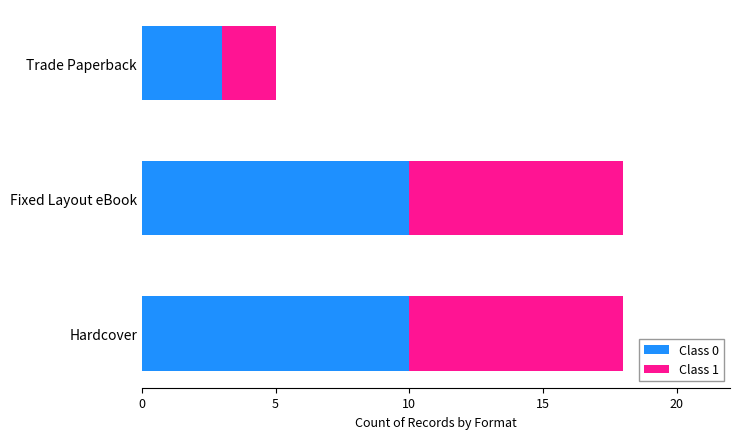

At which label does Class 0 reach its minimum?

Trade Paperback